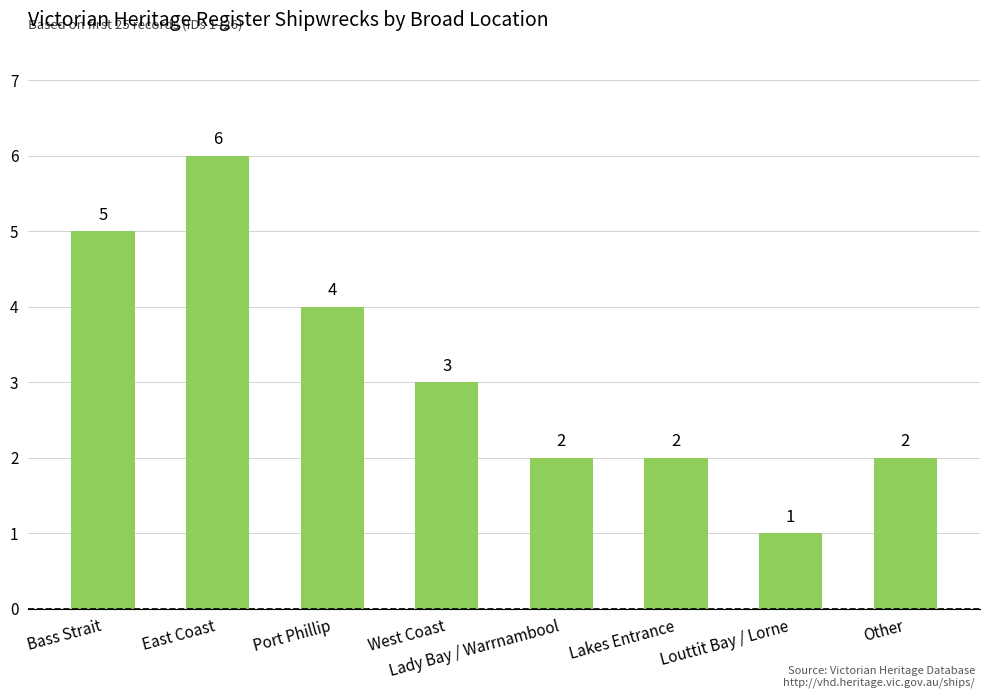

What is the sum of all values?

25